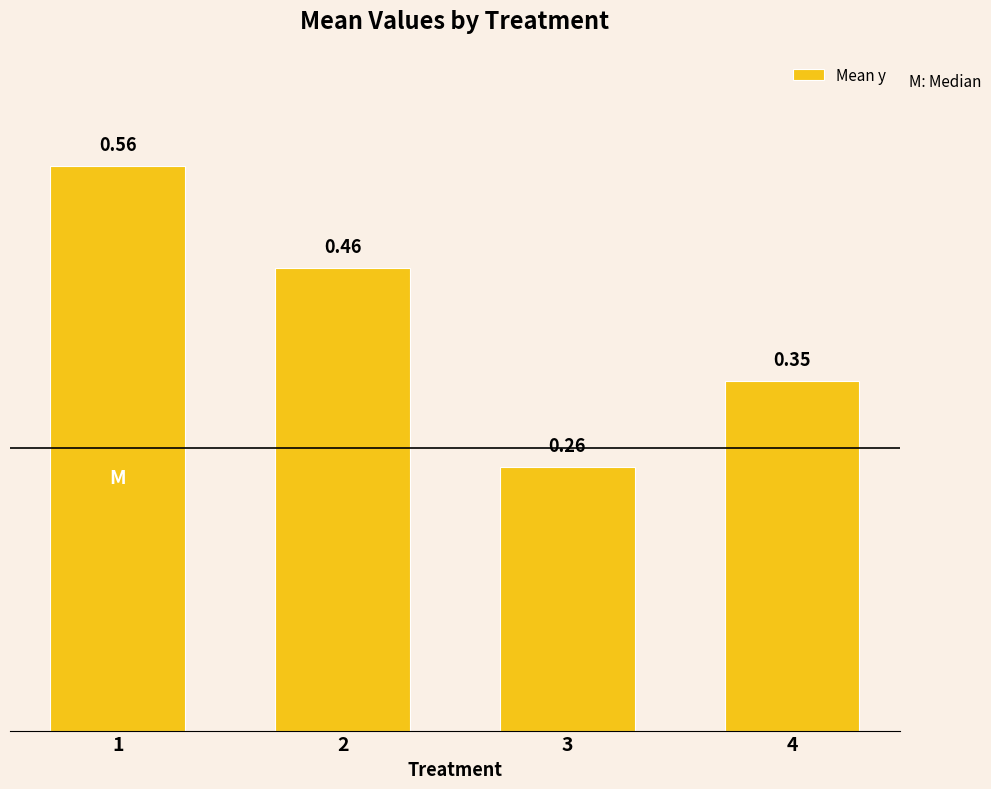

Count the number of data series in this chart.

1